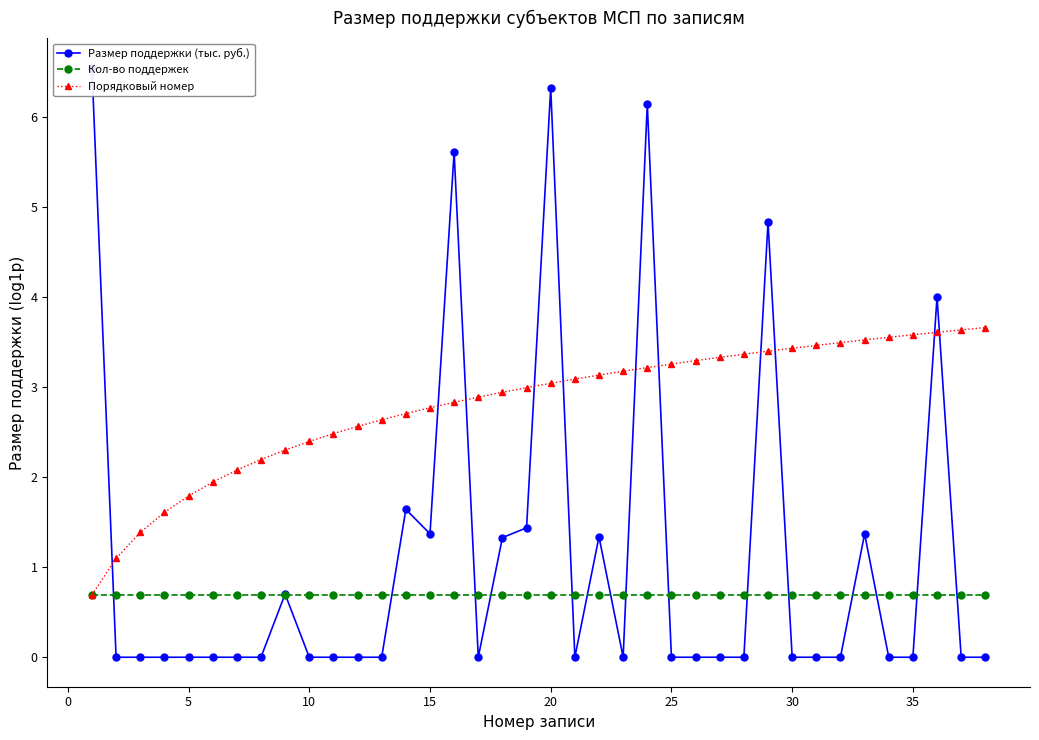

Reading left to right, transcribe all the data shown in this chart.

Размер поддержки (тыс. руб.): 6.6	0.0	0.0	0.0	0.0	0.0	0.0	0.0	0.7	0.0	0.0	0.0	0.0	1.6	1.4	5.6	0.0	1.3	1.4	6.3	0.0	1.3	0.0	6.1	0.0	0.0	0.0	0.0	4.8	0.0	0.0	0.0	1.4	0.0	0.0	4.0	0.0	0.0
Кол-во поддержек: 0.7	0.7	0.7	0.7	0.7	0.7	0.7	0.7	0.7	0.7	0.7	0.7	0.7	0.7	0.7	0.7	0.7	0.7	0.7	0.7	0.7	0.7	0.7	0.7	0.7	0.7	0.7	0.7	0.7	0.7	0.7	0.7	0.7	0.7	0.7	0.7	0.7	0.7
Порядковый номер: 0.7	1.1	1.4	1.6	1.8	1.9	2.1	2.2	2.3	2.4	2.5	2.6	2.6	2.7	2.8	2.8	2.9	2.9	3.0	3.0	3.1	3.1	3.2	3.2	3.3	3.3	3.3	3.4	3.4	3.4	3.5	3.5	3.5	3.6	3.6	3.6	3.6	3.7